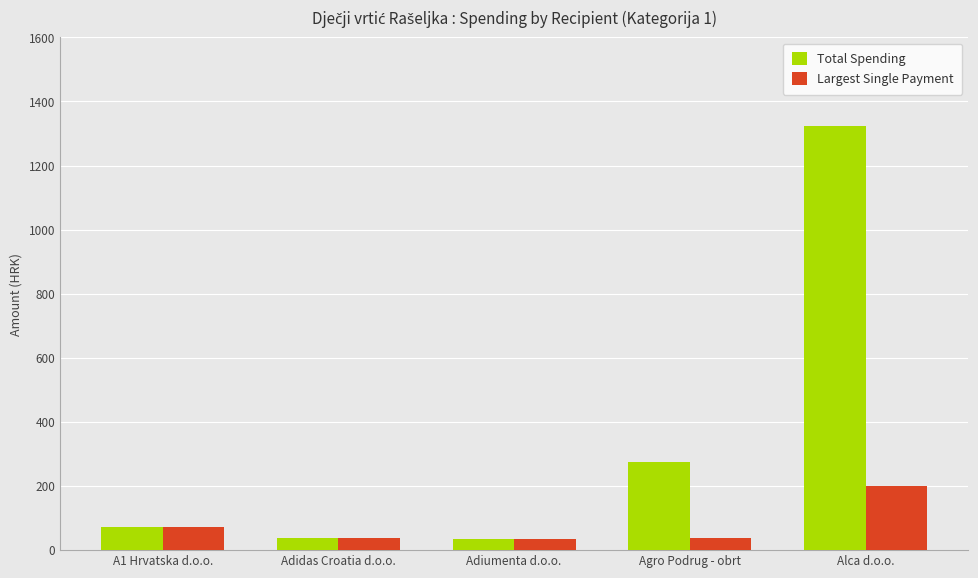

What is the difference between the Largest Single Payment values at Agro Podrug - obrt and Adidas Croatia d.o.o.?

1.4